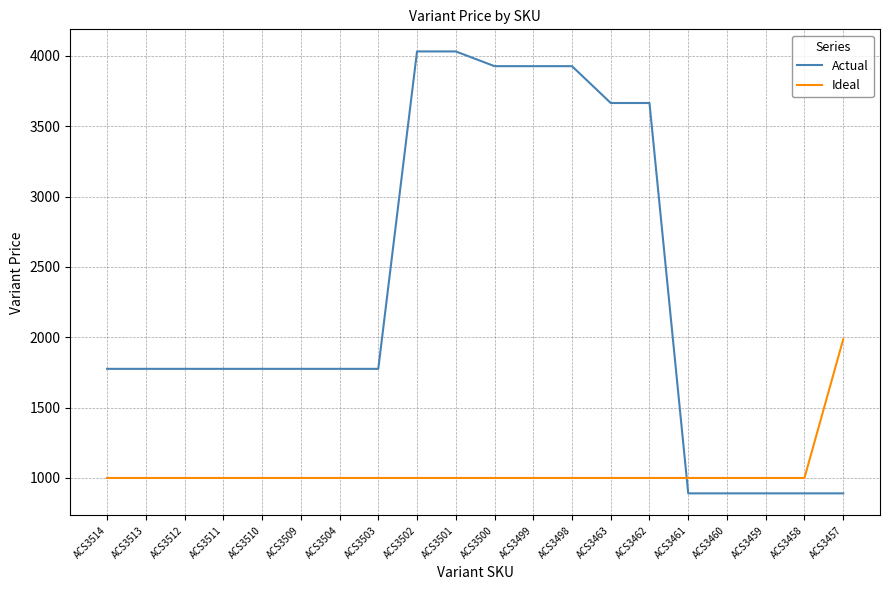

What is the total value across all series at ACS3504?

2775.6